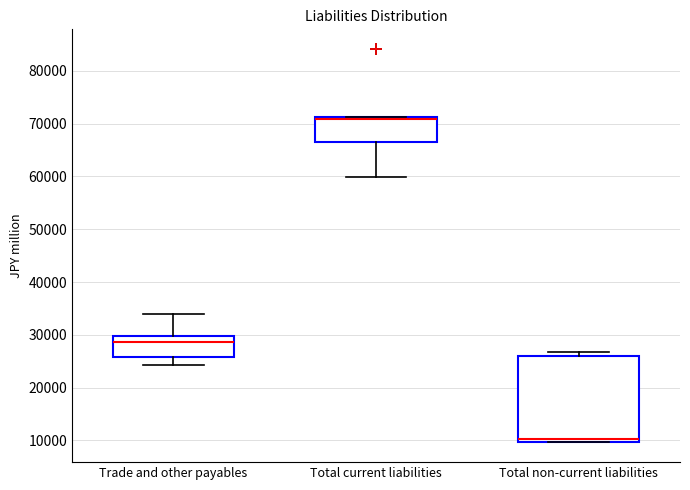

Where is the upper edge of the box for Total current liabilities on the y-axis? The values are not printed on the chart, so give them approximately, as read against the axis.

71000